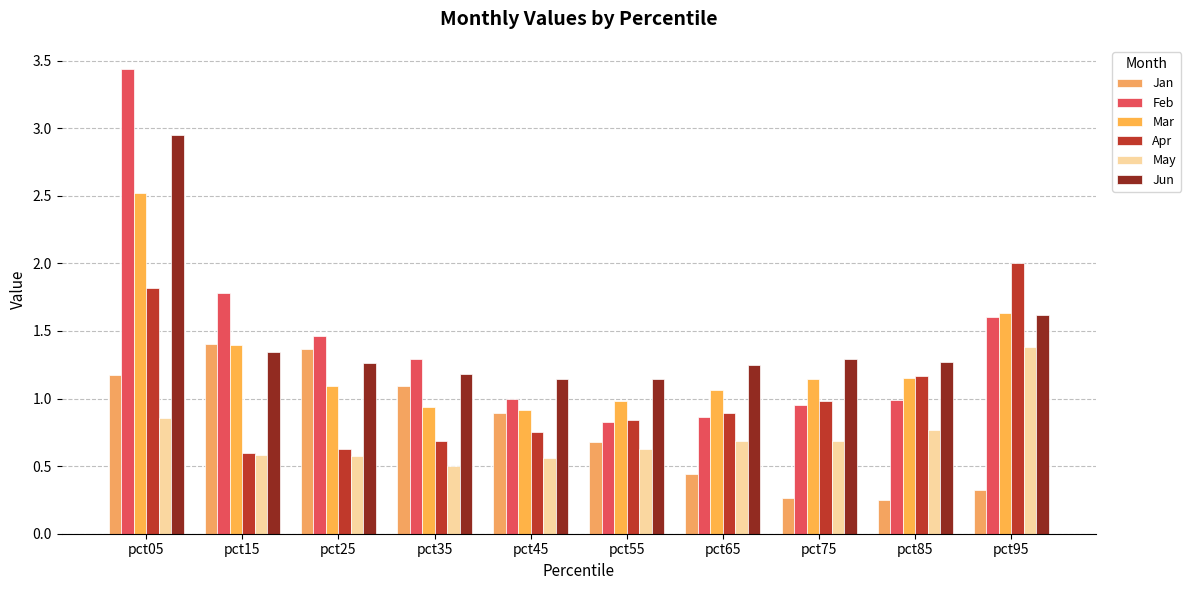

How many categories are shown in the chart?

10